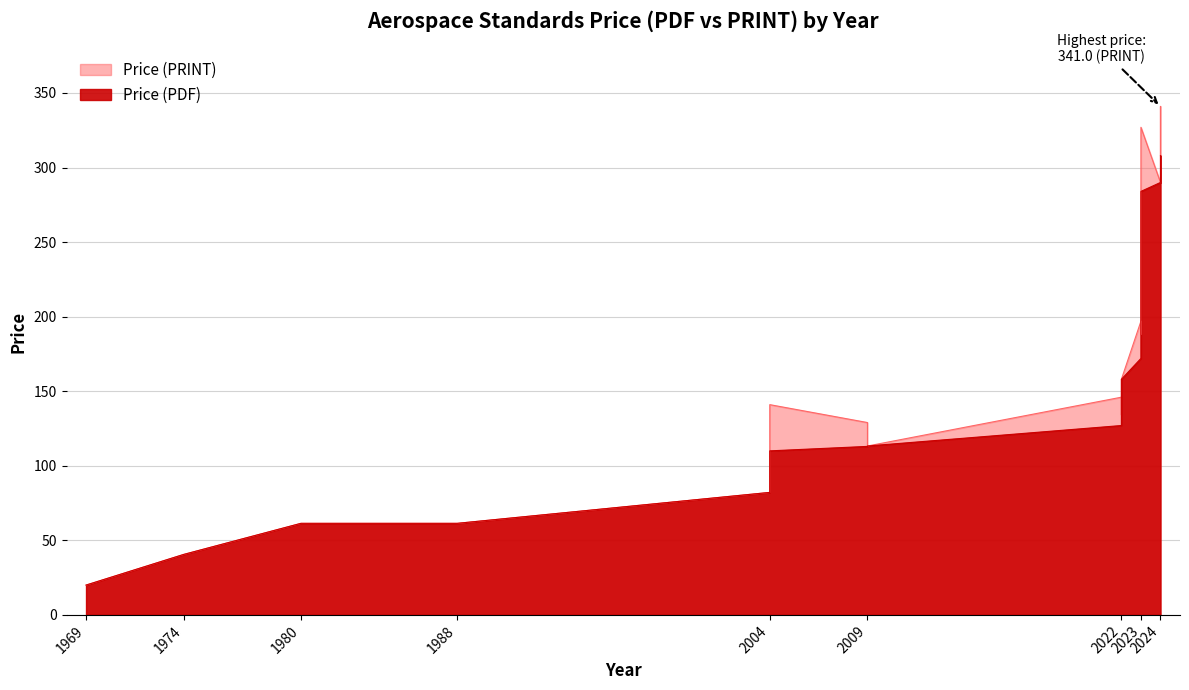

Which series has the largest range (max minus min)?

Price (PRINT)